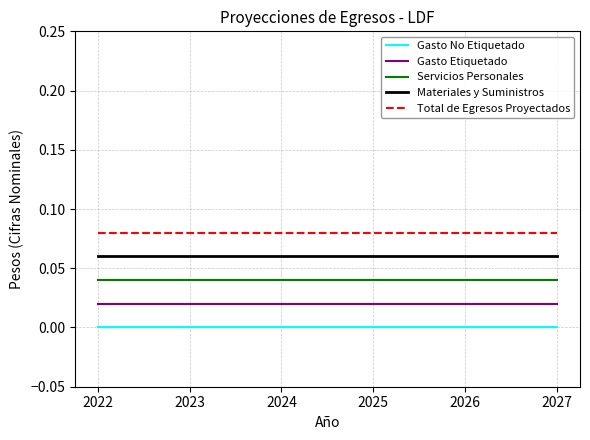

The value of Gasto No Etiquetado at 2027 is 0.0. True or false?

True